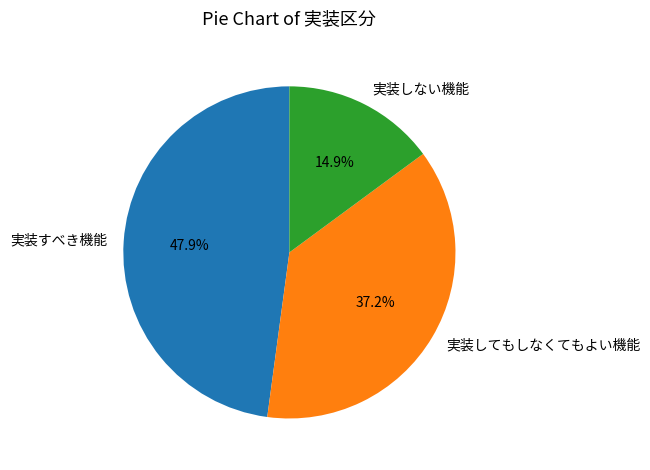

Combined, what portion of the pie is 実装してもしなくてもよい機能 and 実装しない機能?

52.1%